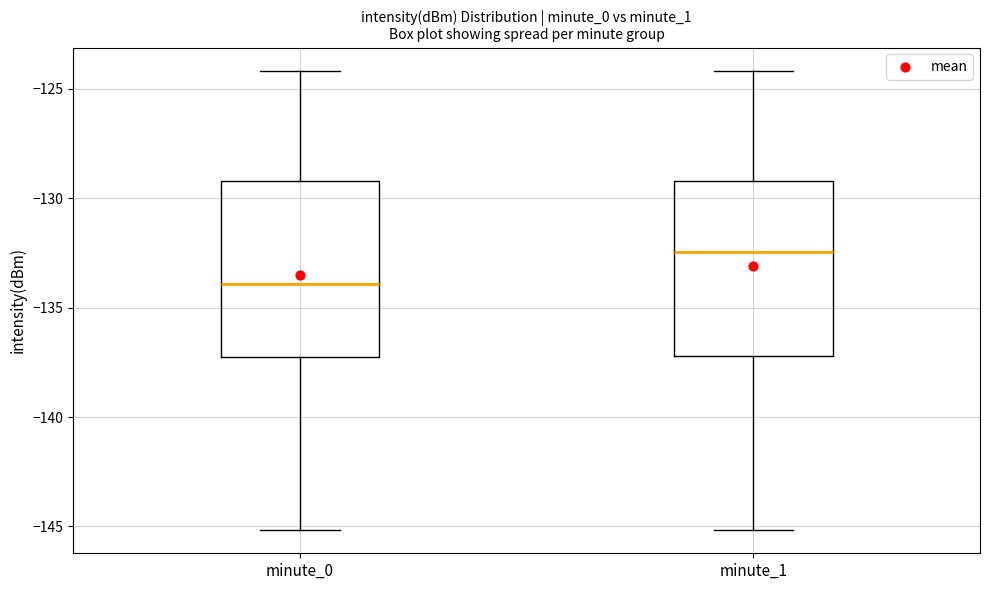

Which box's median line is the highest?

minute_1